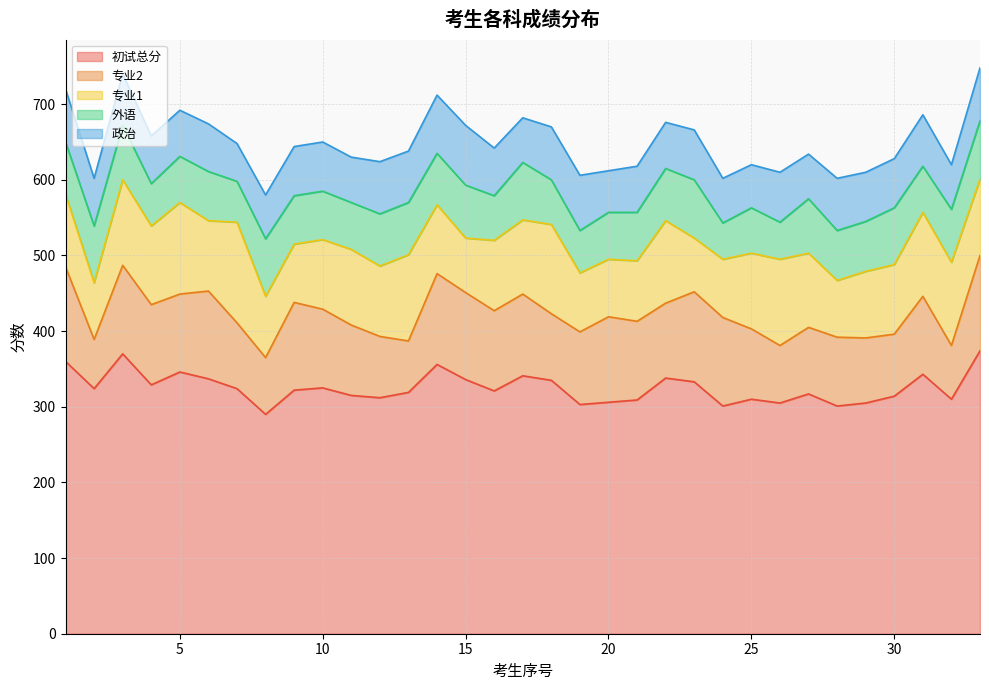

Rank the series at 12 from highest to lowest value.

初试总分, 专业1, 专业2, 外语, 政治